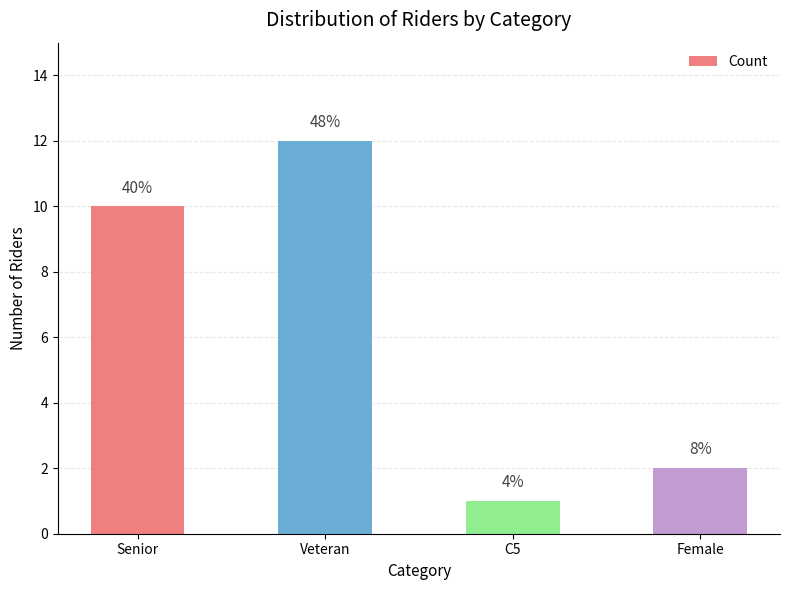

At which category does the chart reach its peak across all series?

Veteran